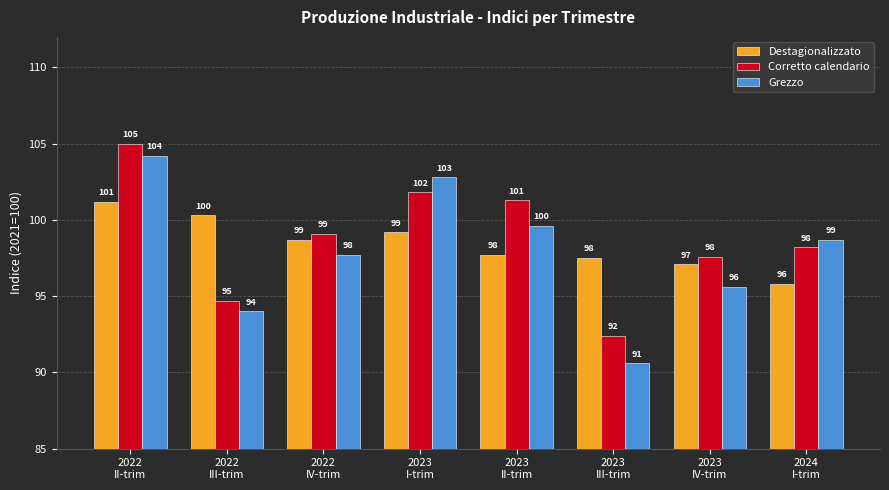

How many data points in Destagionalizzato are less than 98?

4